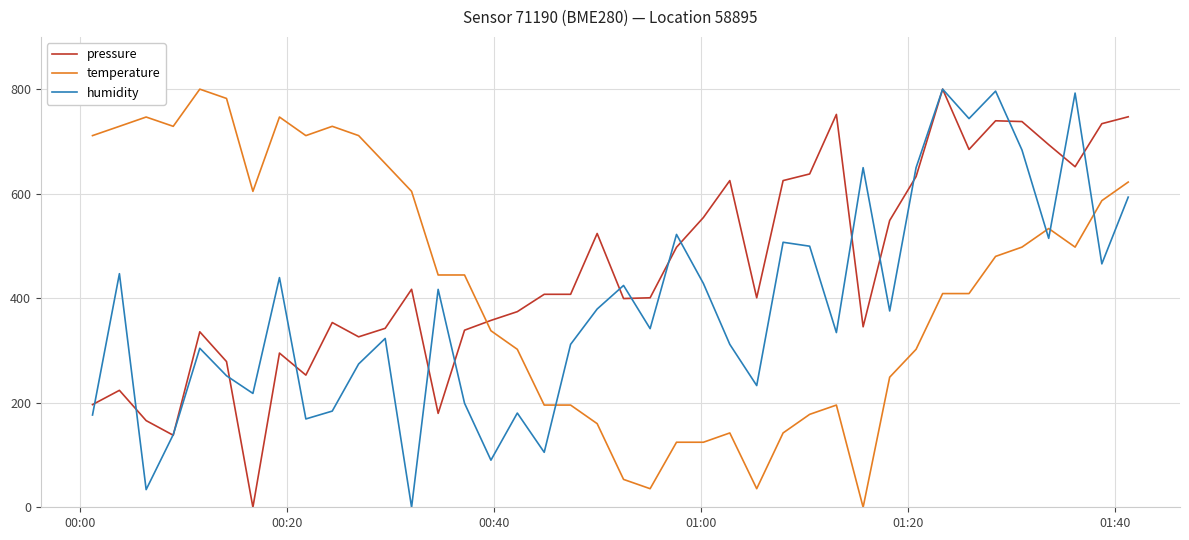

What is the maximum value shown in the chart?

800.0